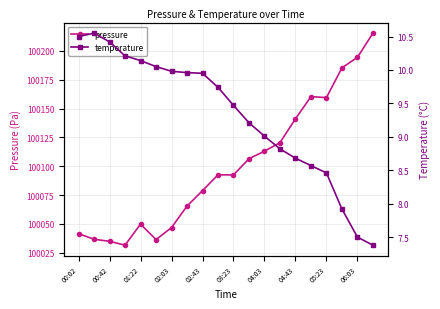

At which category does the chart reach its peak across all series?

19